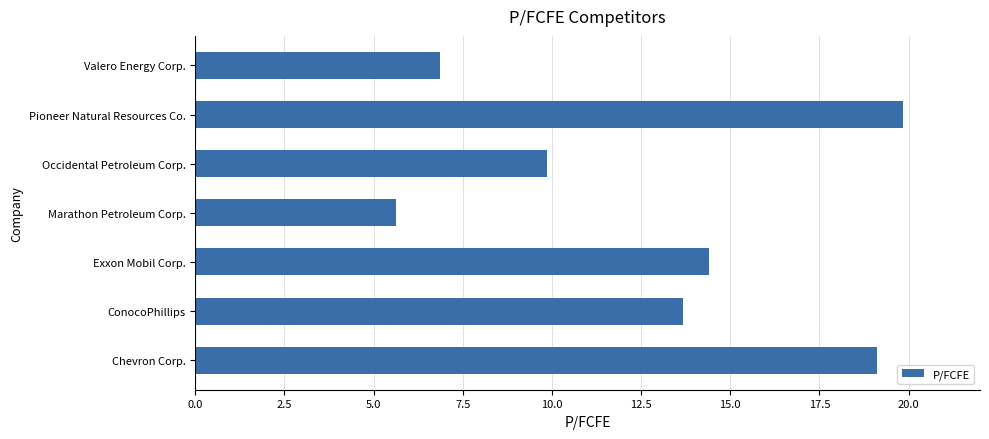

At which label is the value closest to 12?

ConocoPhillips